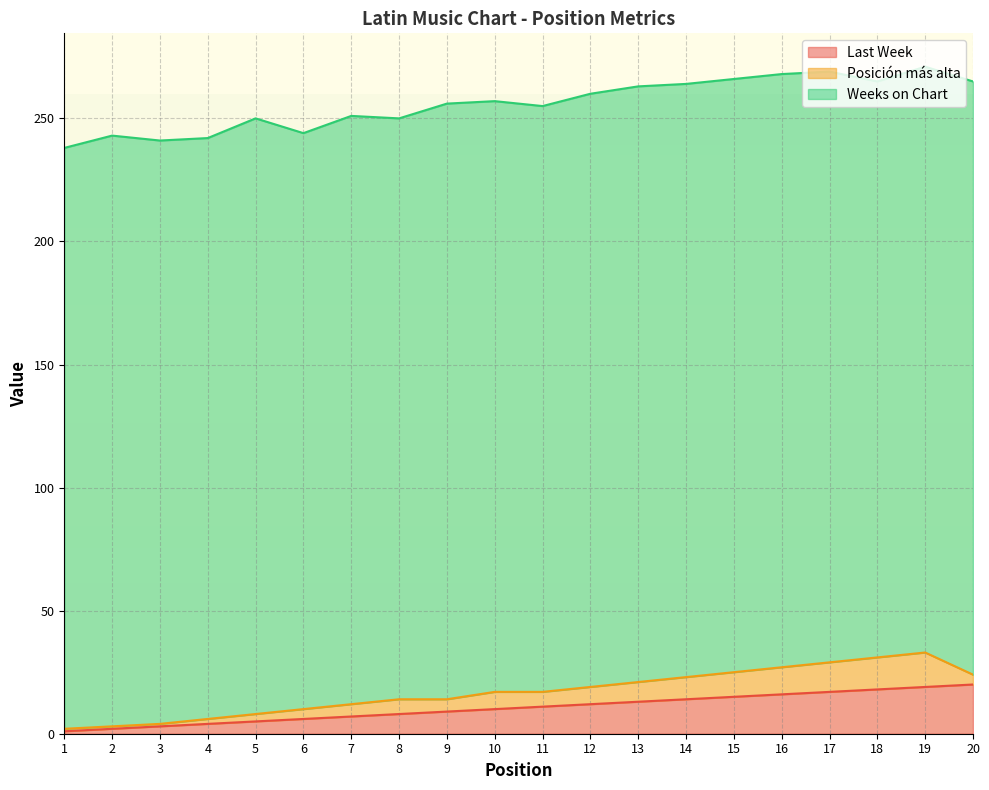

True or false: Posición más alta and Last Week cross at least once.

False